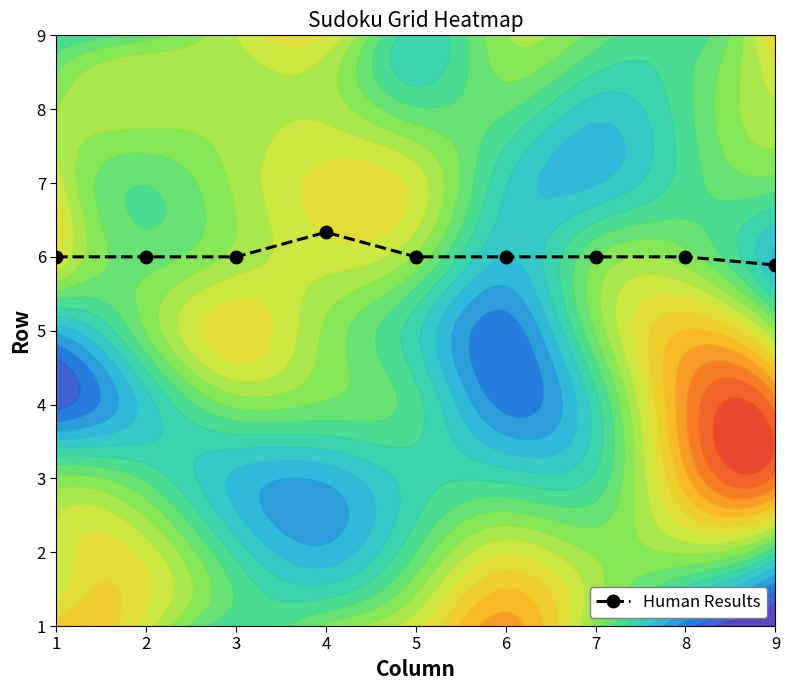

What is the difference between the maximum and minimum values?

0.4